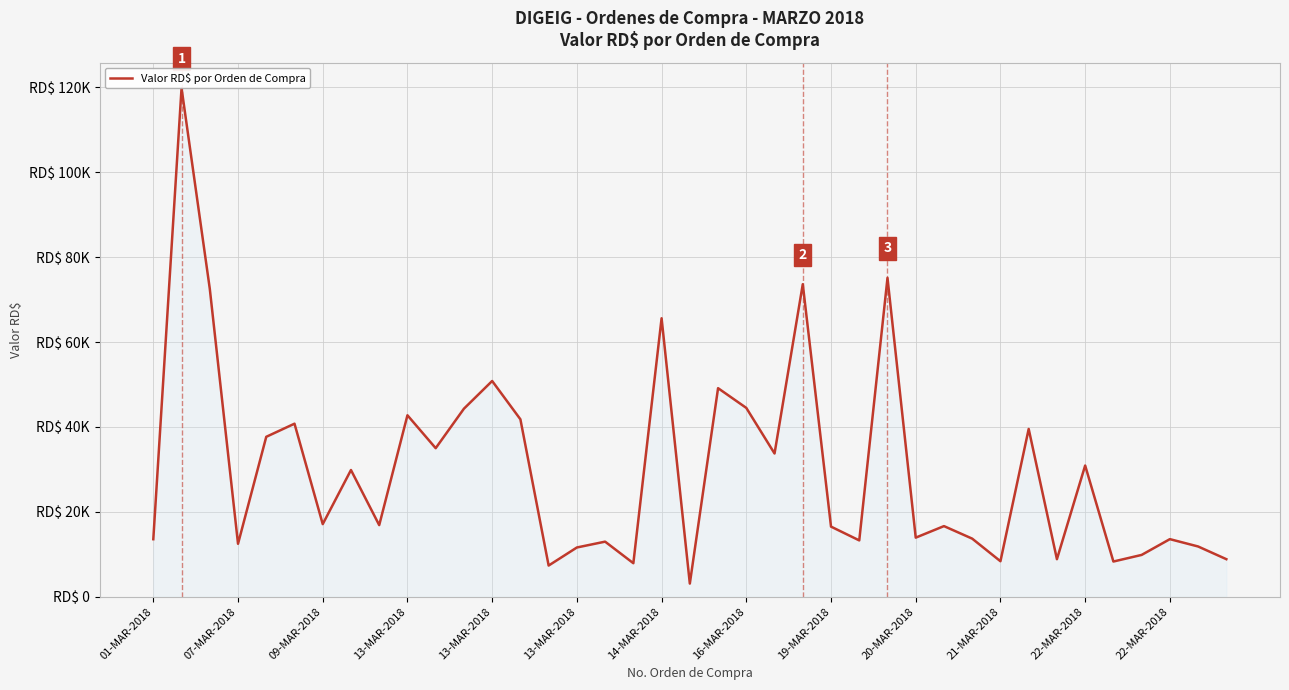

How many values are below 16874?

19